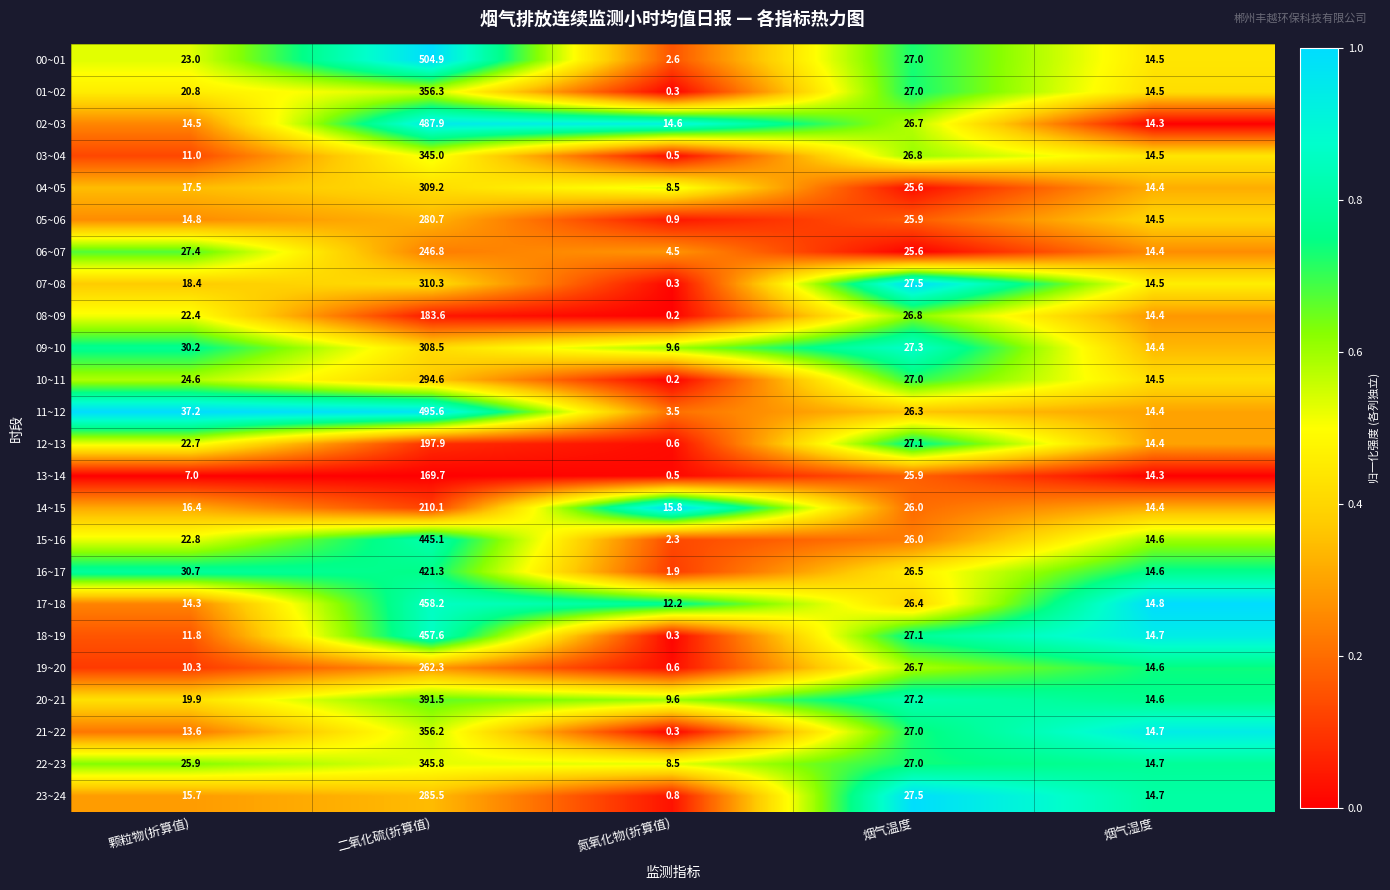

Which series has the largest total across all categories?

11~12